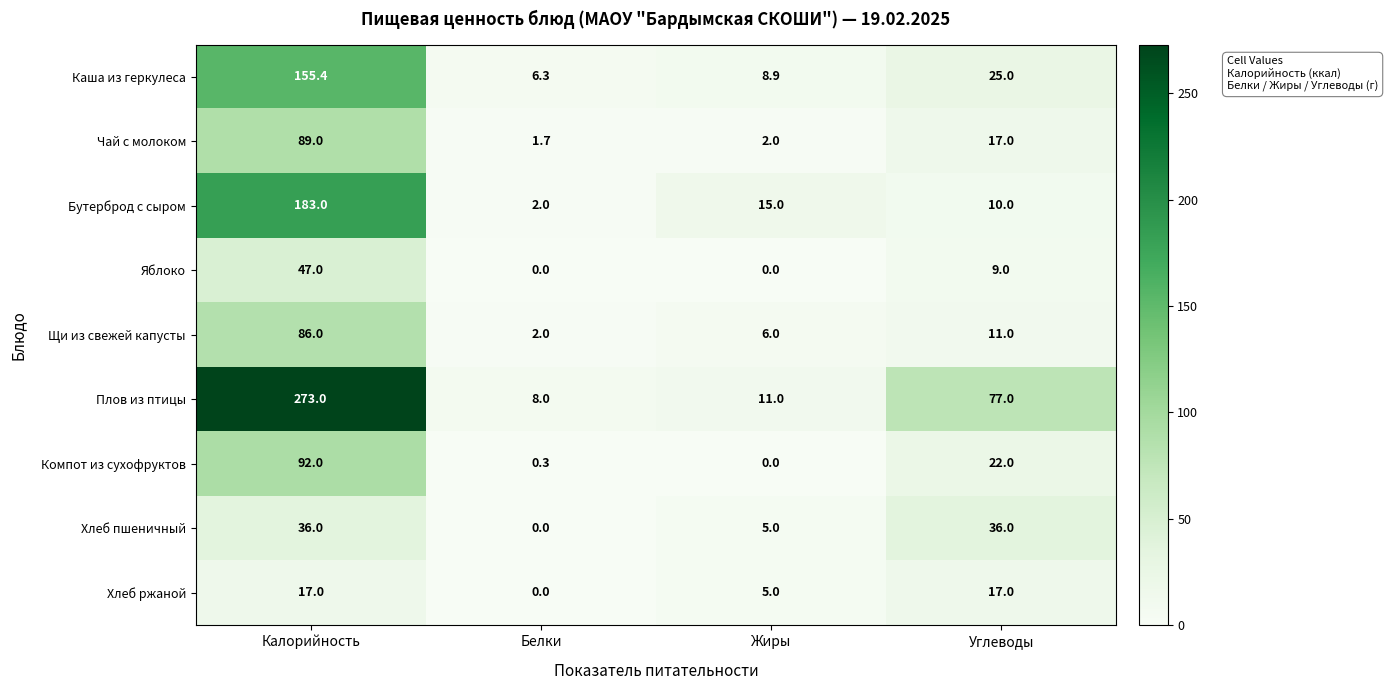

Which category has the highest value in the Плов из птицы series?

Калорийность